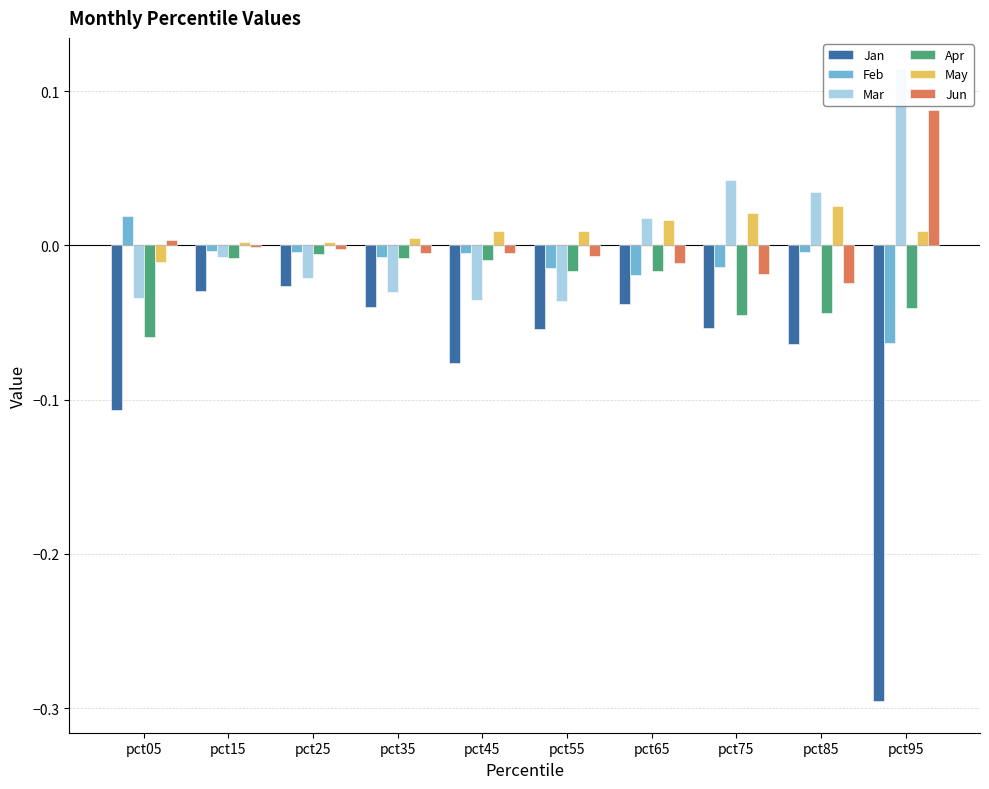

What is the sum of all Apr values?

-0.3